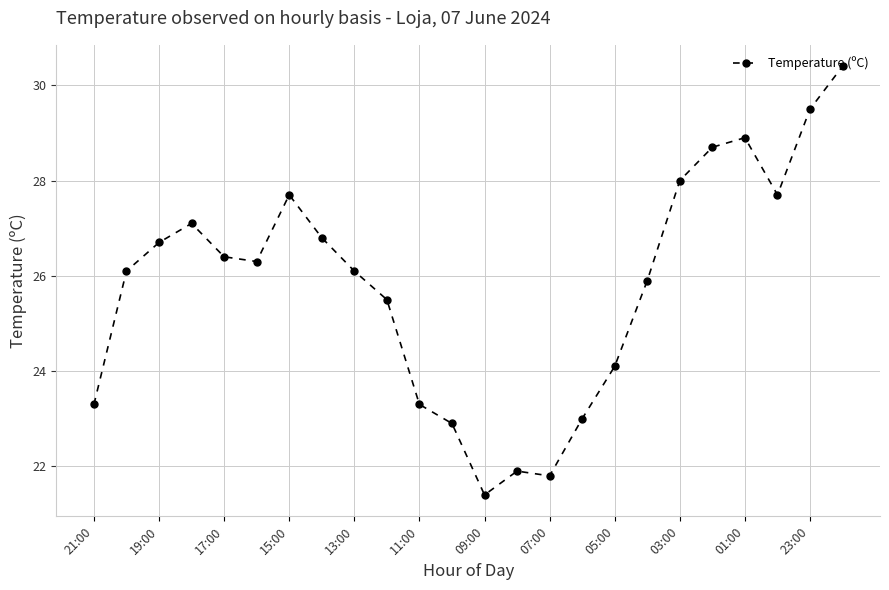

Reading left to right, extract all data points from this chart.

23.3	26.1	26.7	27.1	26.4	26.3	27.7	26.8	26.1	25.5	23.3	22.9	21.4	21.9	21.8	23.0	24.1	25.9	28.0	28.7	28.9	27.7	29.5	30.4